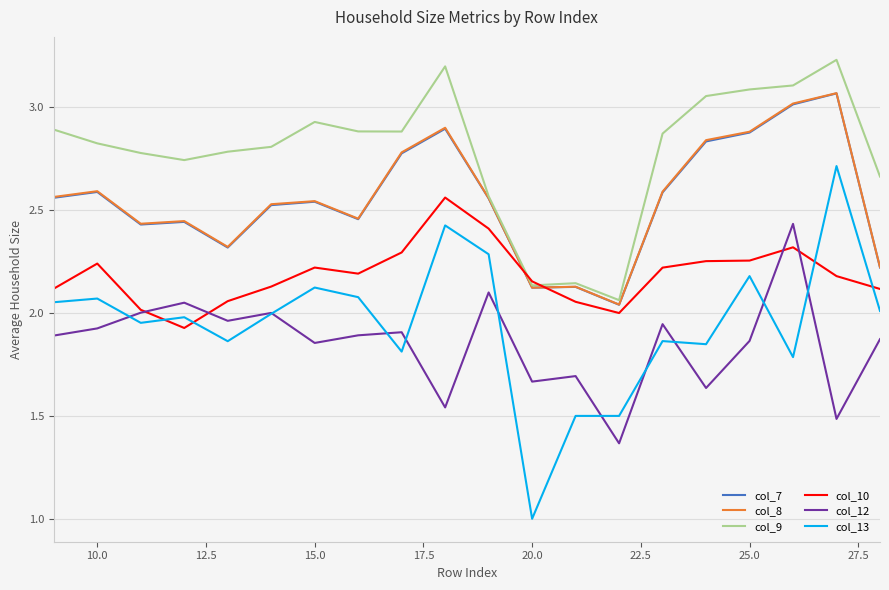

Does the chart display data point markers on the line(s)?

No